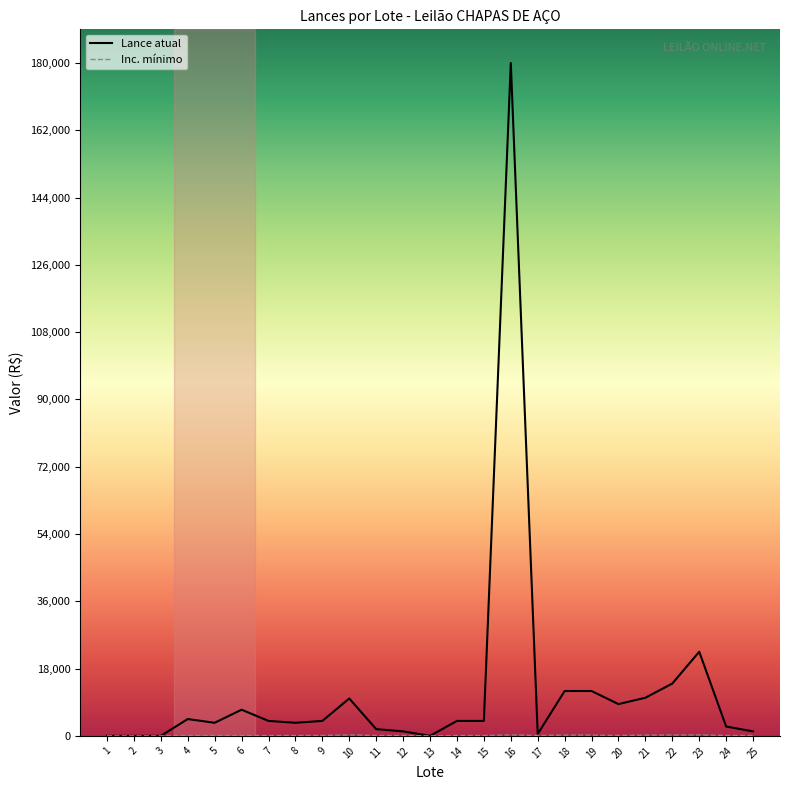

True or false: Inc. mínimo and Lance atual intersect in this chart.

False